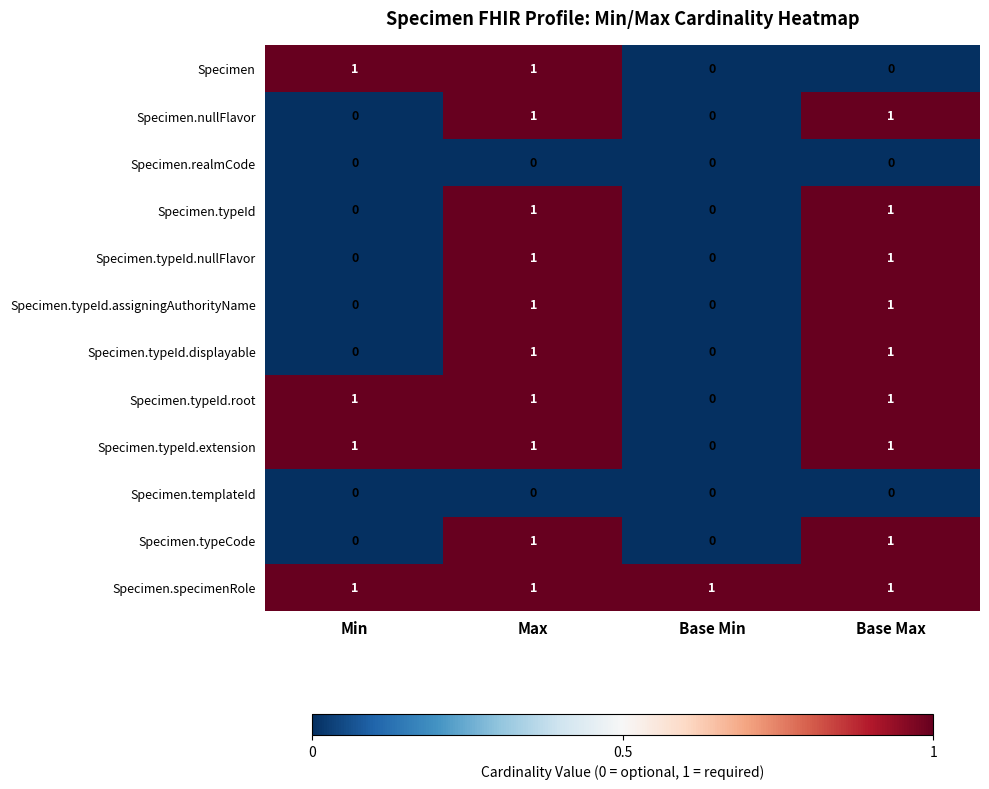

The Specimen.typeId.displayable series shows 2 at Max. True or false?

False